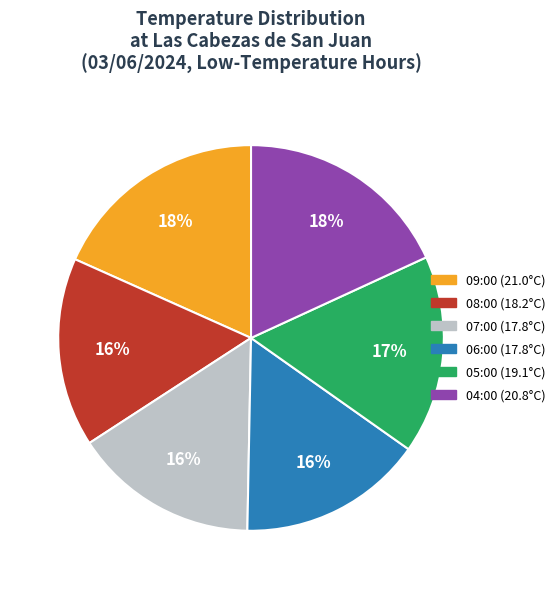

What is the ratio of the value at 05:00 (19.1°C) to the value at 06:00 (17.8°C)?

1.1